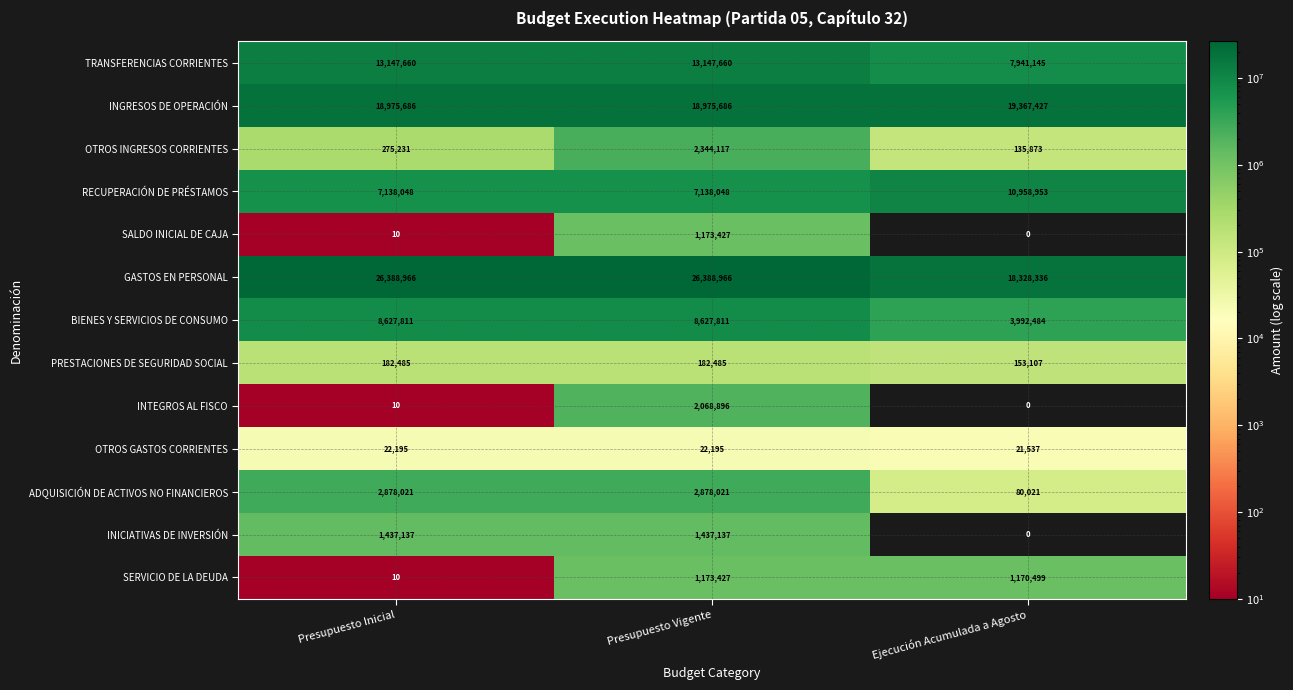

Is it true that GASTOS EN PERSONAL equals 38260071 at Presupuesto Inicial?

False